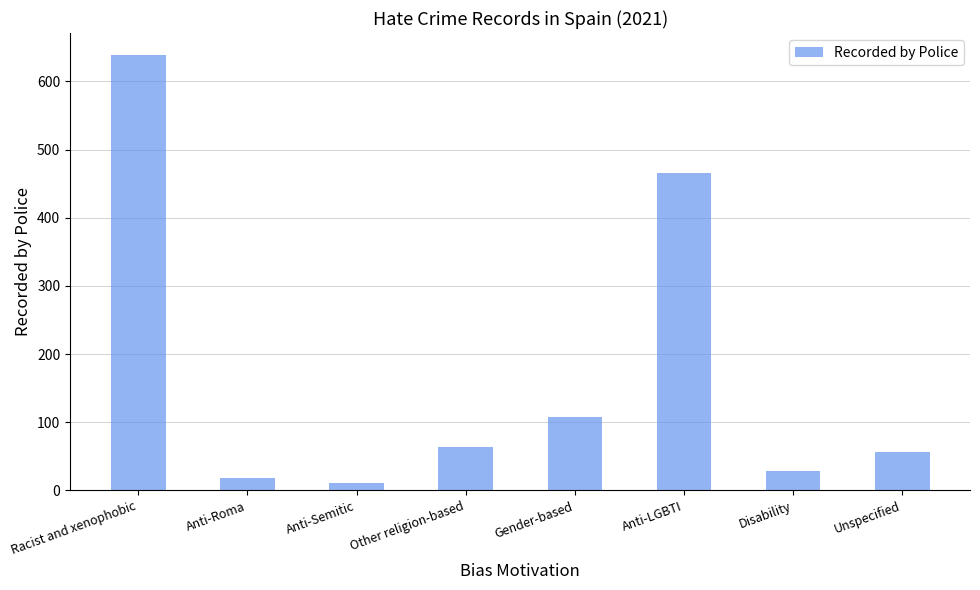

What is the difference between the maximum and second lowest values?

621